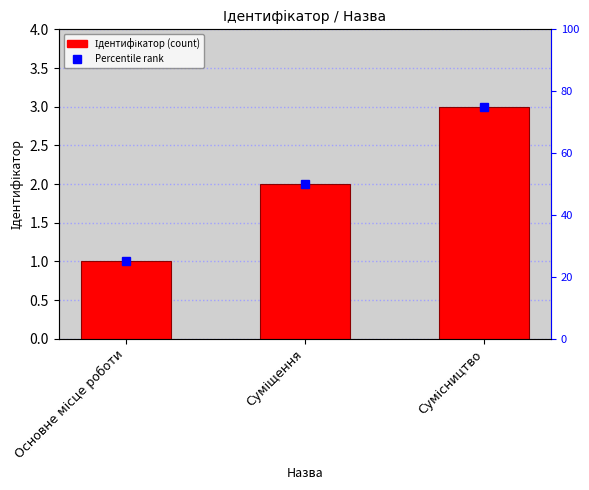

Approximately how many times larger is the value at Сумісництво compared to Основне місце роботи?

3.0